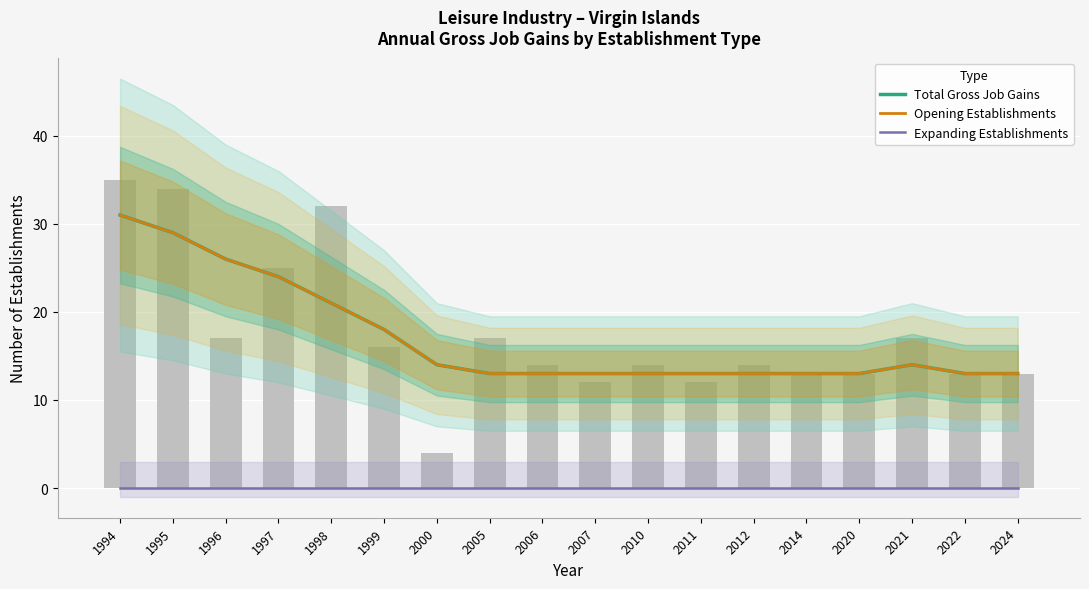

What is the average value of the Total Gross Job Gains series?

17